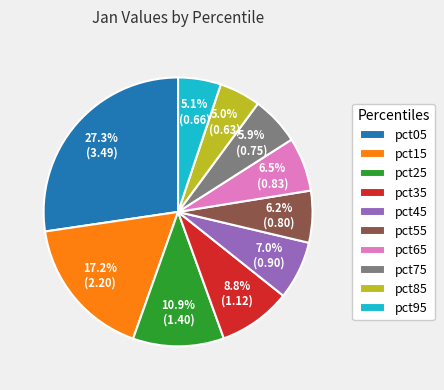

What portion of the pie excludes pct55?

93.8%